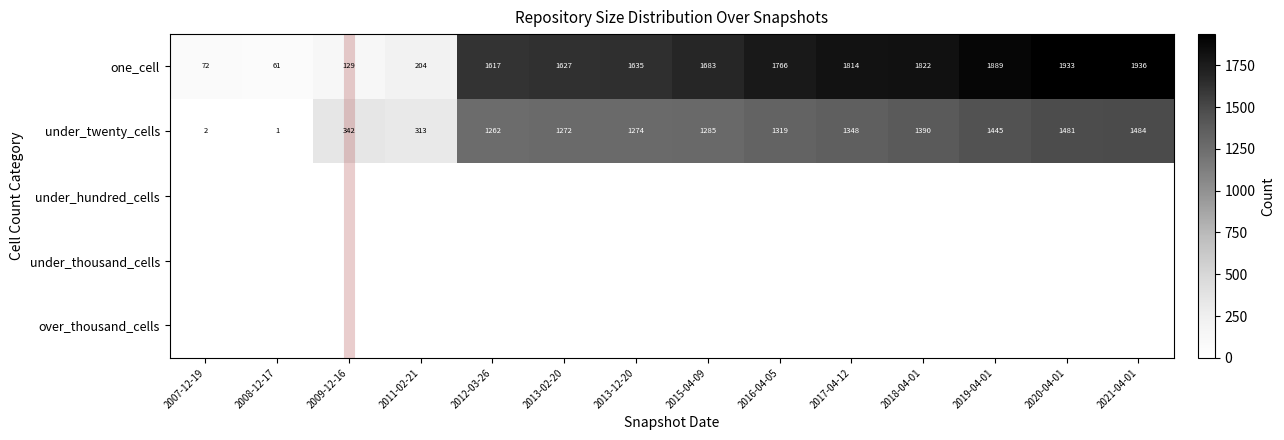

List the labels in order of one_cell value, smallest first.

2008-12-17, 2007-12-19, 2009-12-16, 2011-02-21, 2012-03-26, 2013-02-20, 2013-12-20, 2015-04-09, 2016-04-05, 2017-04-12, 2018-04-01, 2019-04-01, 2020-04-01, 2021-04-01